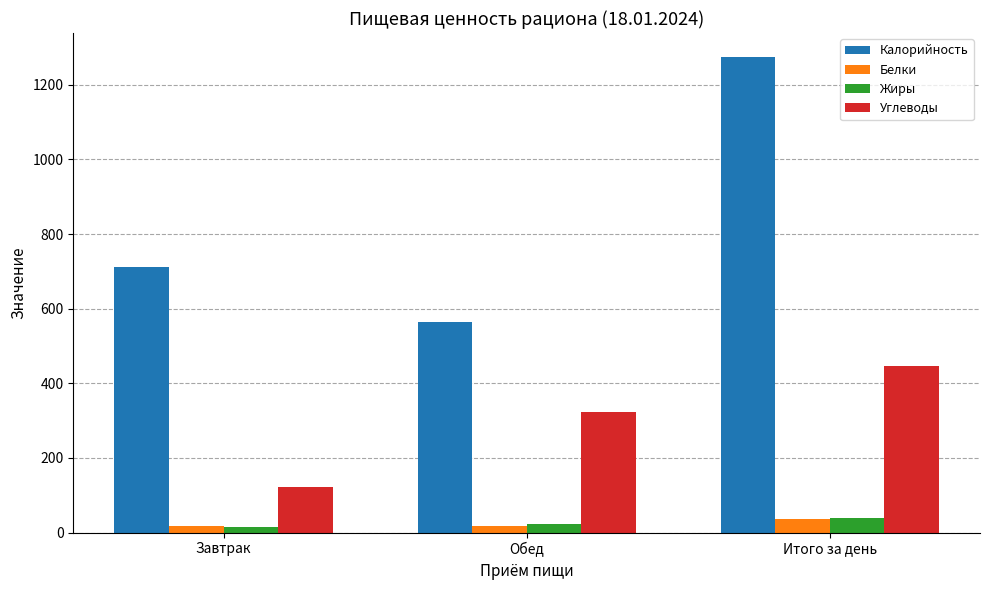

Rank the categories by Углеводы value from highest to lowest.

Итого за день, Обед, Завтрак